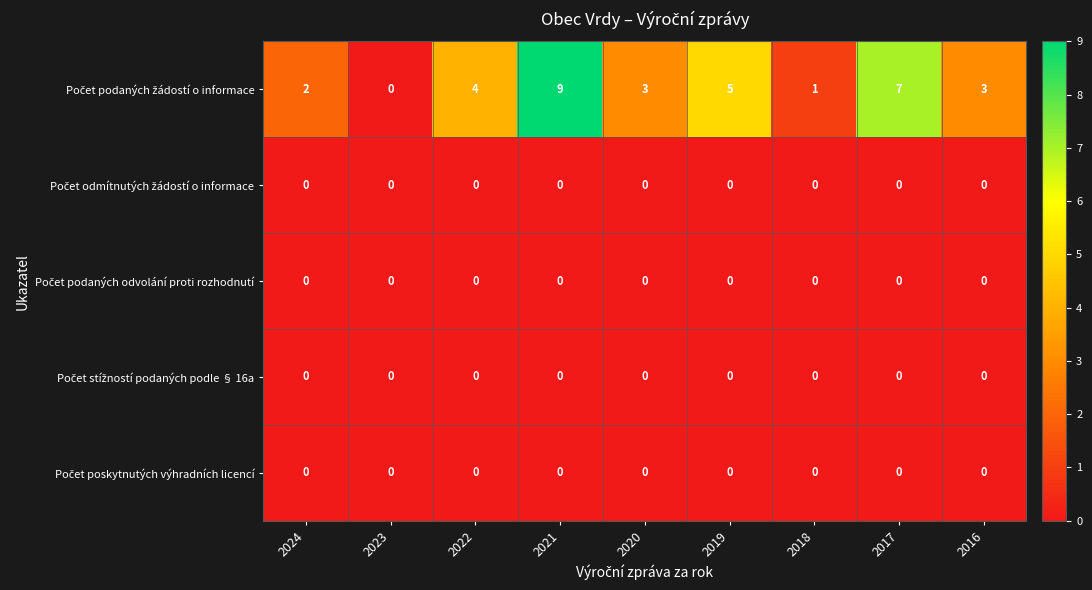

What is the greatest value displayed?

9